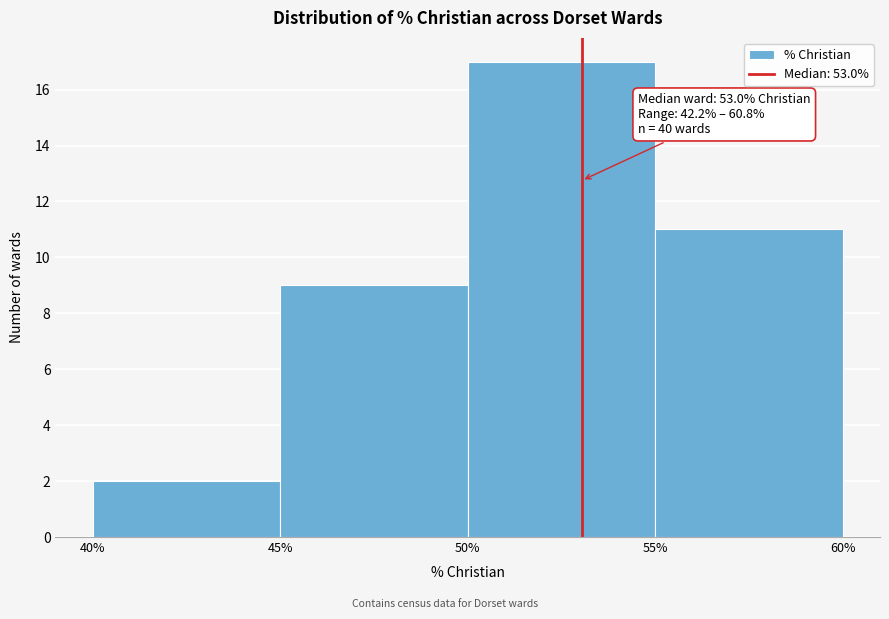

Which range on the x-axis has the tallest bar?

50% to 55%